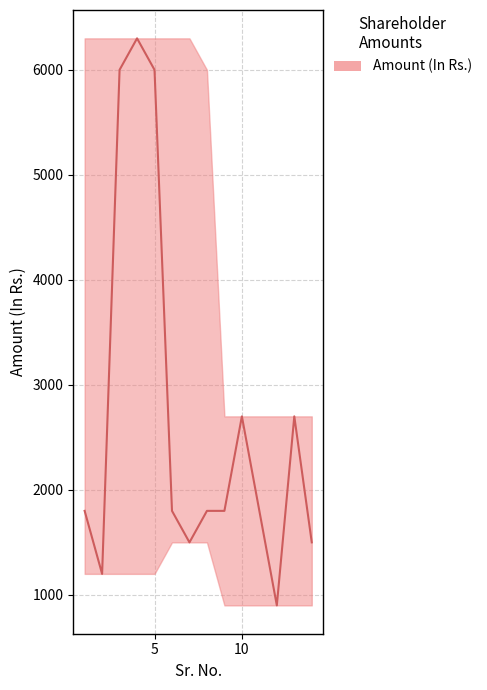

True or false: the data has more than 0 interior local peaks.

True